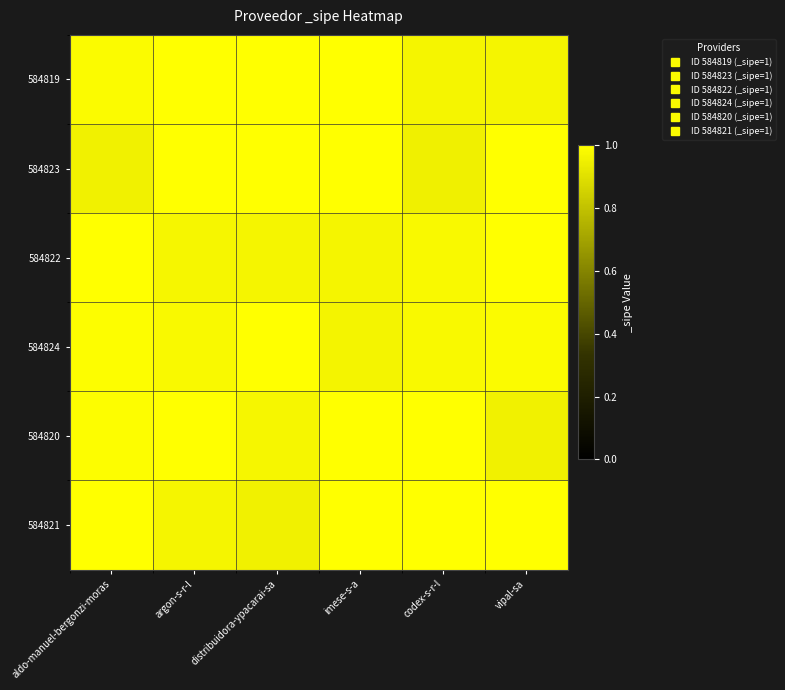

Count the number of data series in this chart.

6